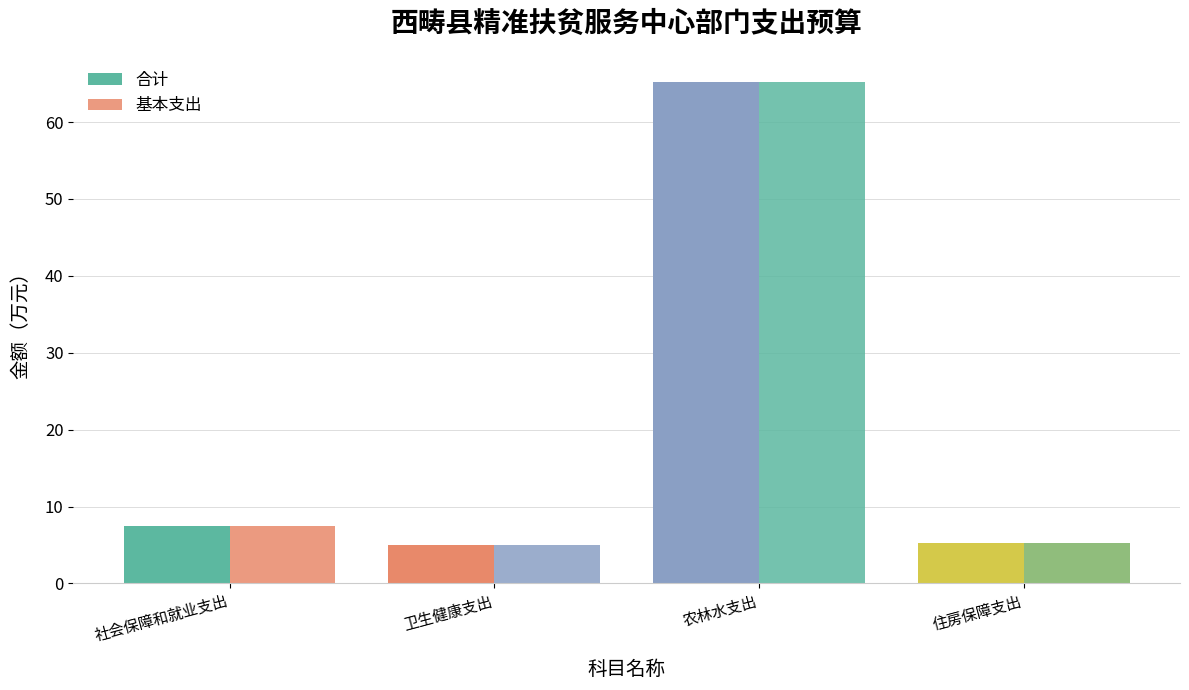

Reading left to right, transcribe all the data shown in this chart.

合计: 社会保障和就业支出=7.5	卫生健康支出=5.0	农林水支出=65.2	住房保障支出=5.3
基本支出: 社会保障和就业支出=7.5	卫生健康支出=5.0	农林水支出=65.2	住房保障支出=5.3